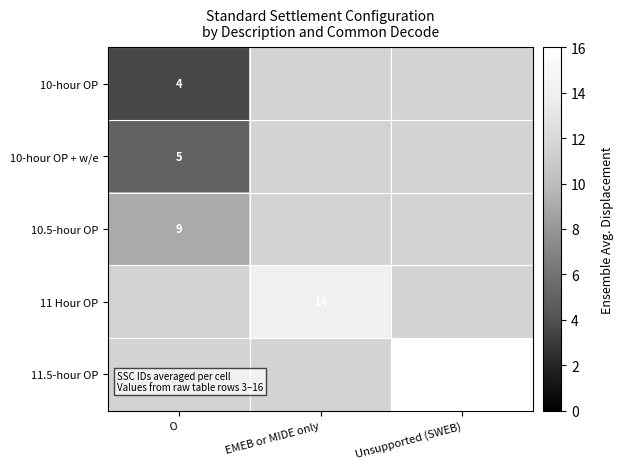

The value of 10.5-hour OP at O is 15.7. True or false?

False